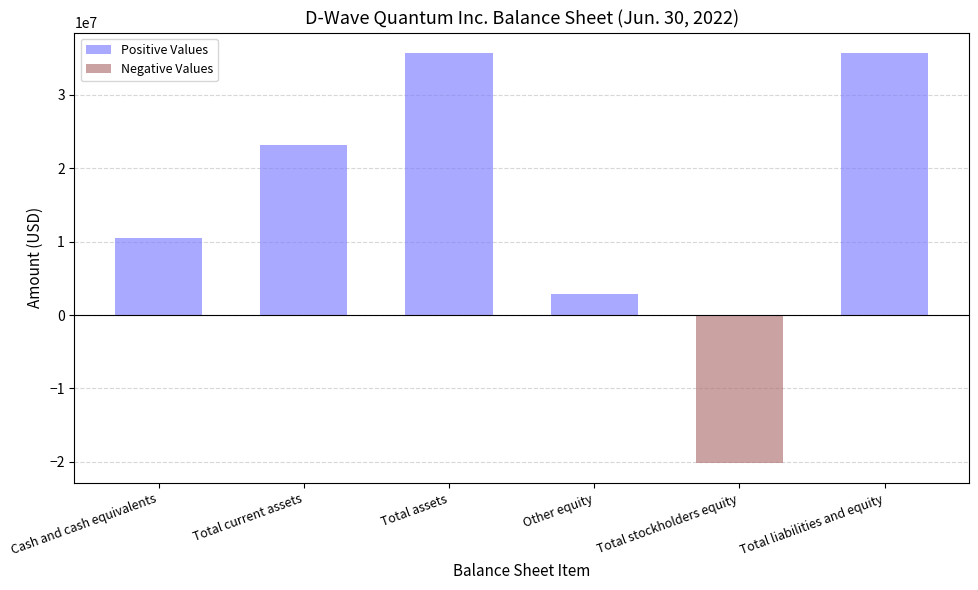

What is the ratio of the value at Cash and cash equivalents to the value at Total liabilities and equity?

0.3